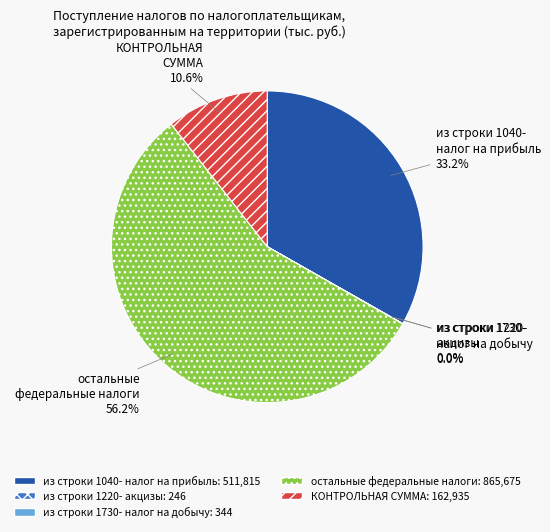

Is there a majority slice in this chart?

Yes